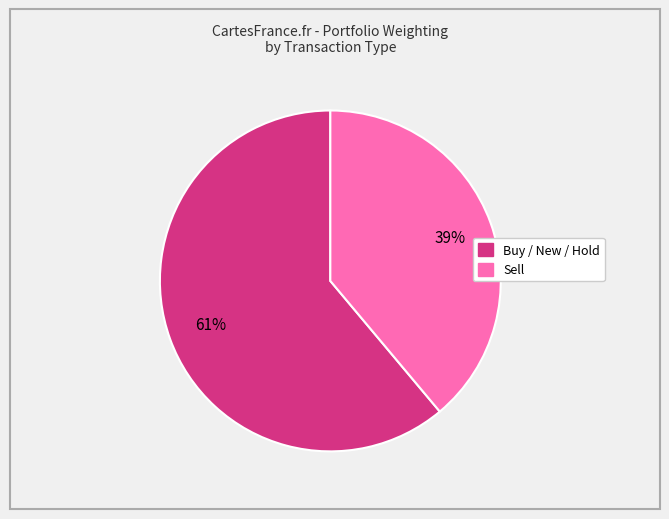

To the nearest percent, what is the average slice percentage?

50%